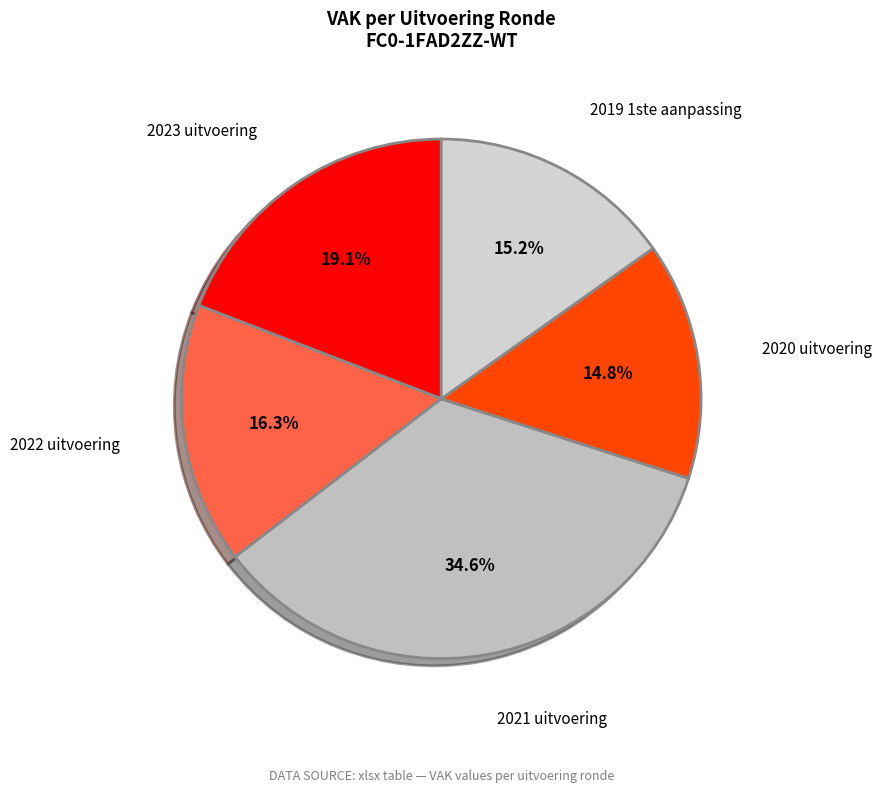

What portion of the pie excludes 2020 uitvoering?

85.2%